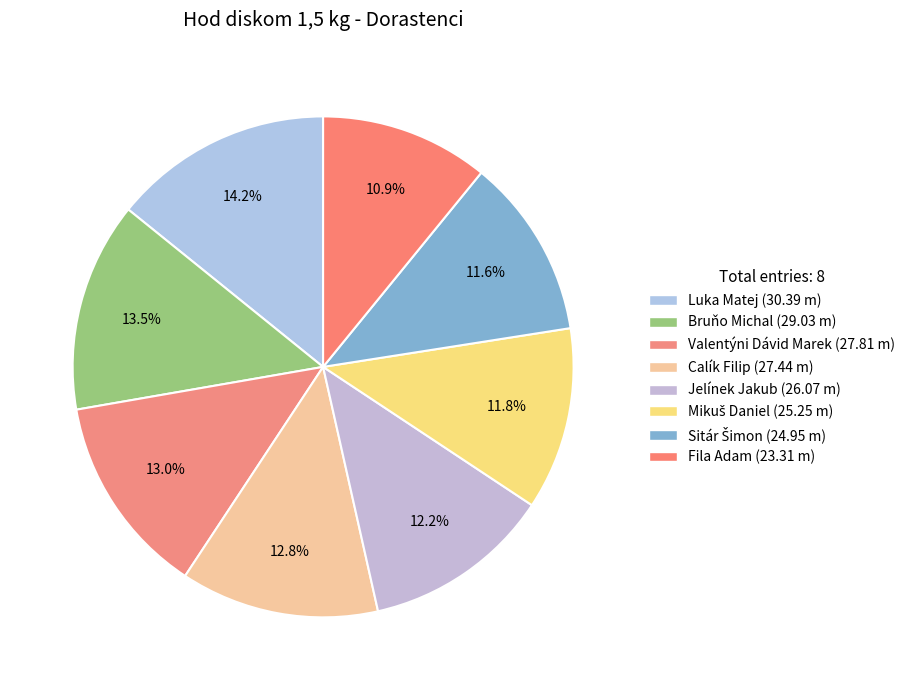

To the nearest percent, what is the difference between the Jelínek Jakub and Luka Matej slice percentages?

2%